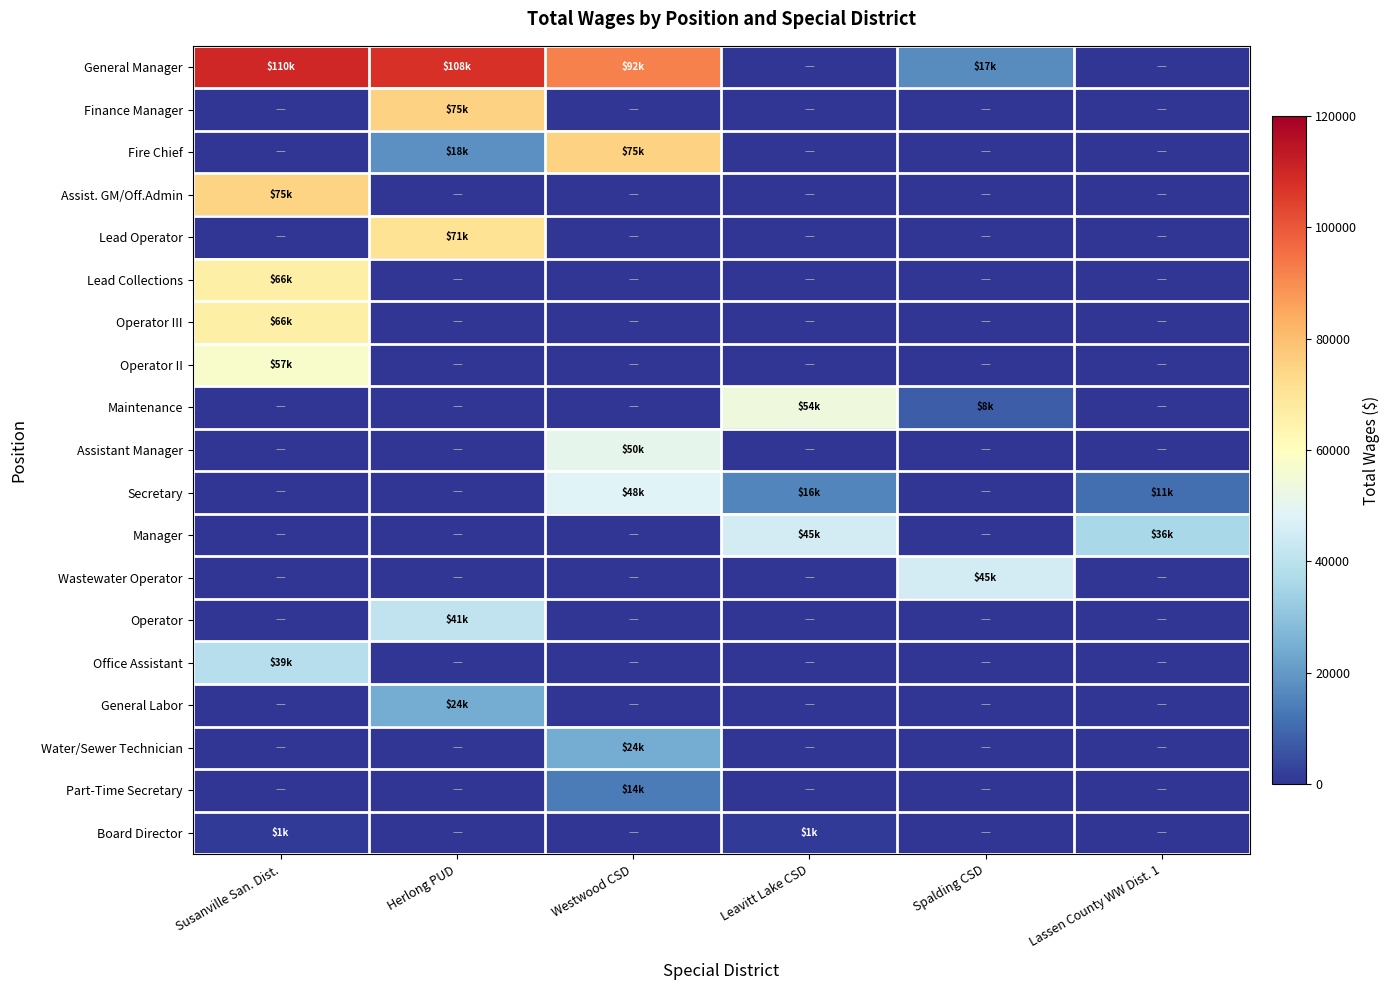

Which has a higher value, Spalding CSD or Leavitt Lake CSD?

Spalding CSD